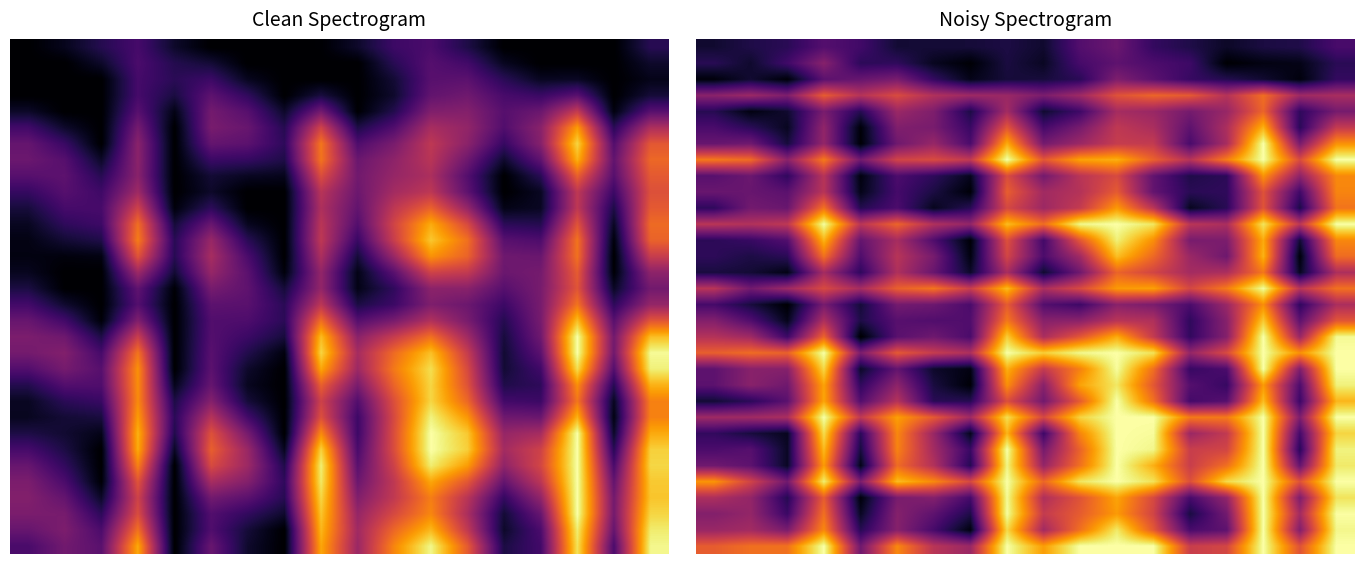

At which category is the sum across all series the highest?

15